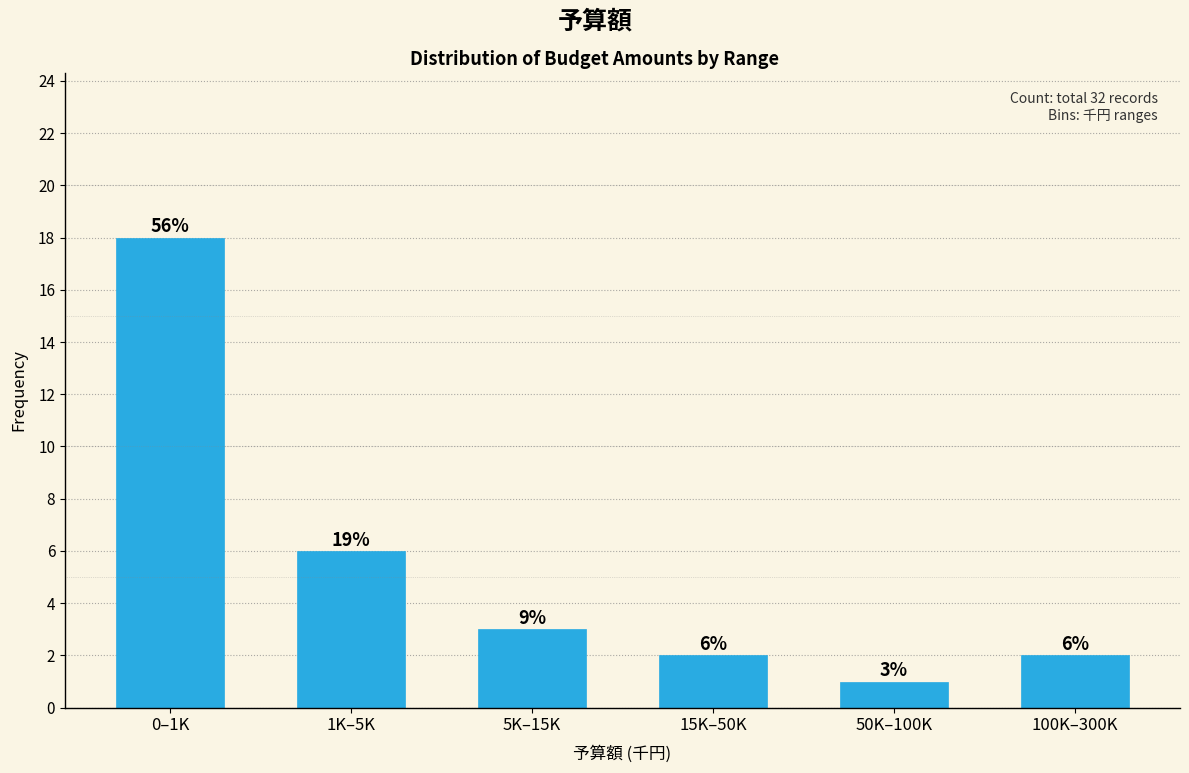

Reading left to right, extract all data points from this chart.

18	6	3	2	1	2